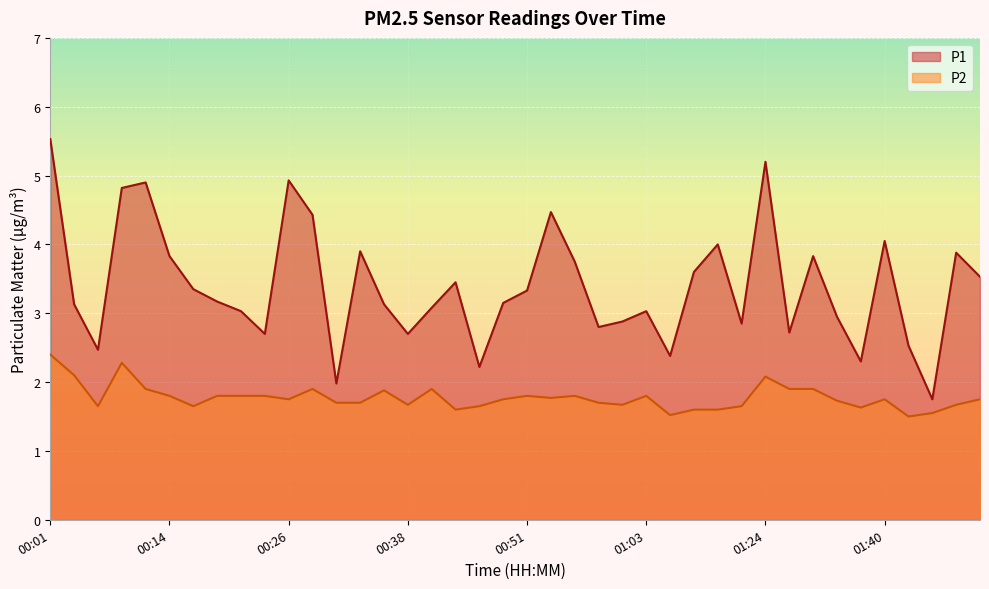

Between 00:28 and 01:27, which series saw the biggest shift?

P1